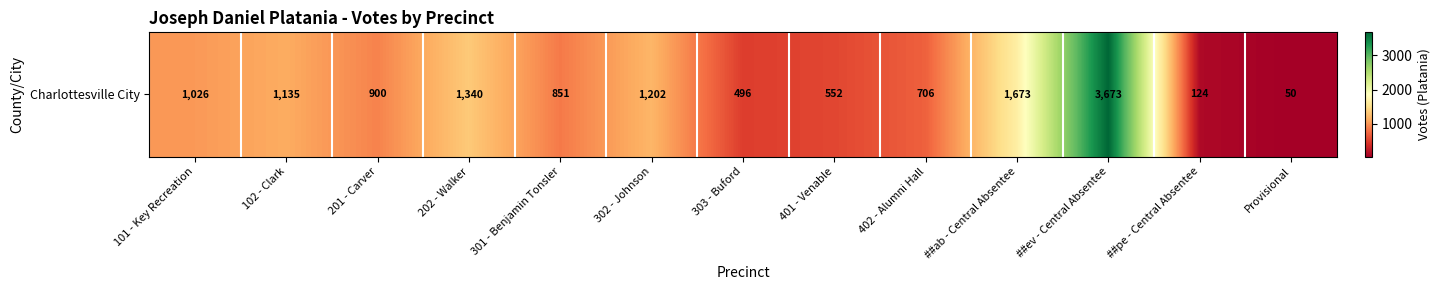

Reading left to right, what are all the values shown in this chart?

101 - Key Recreation=1026	102 - Clark=1135	201 - Carver=900	202 - Walker=1340	301 - Benjamin Tonsler=851	302 - Johnson=1202	303 - Buford=496	401 - Venable=552	402 - Alumni Hall=706	##ab - Central Absentee=1673	##ev - Central Absentee=3673	##pe - Central Absentee=124	Provisional=50